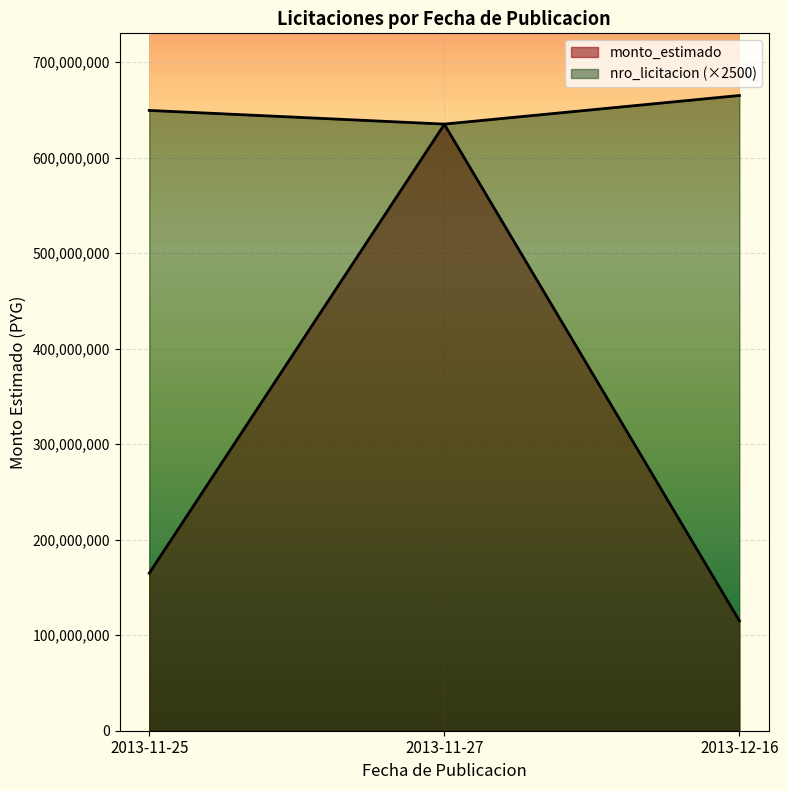

What are all the series names shown in the legend?

monto_estimado, nro_licitacion